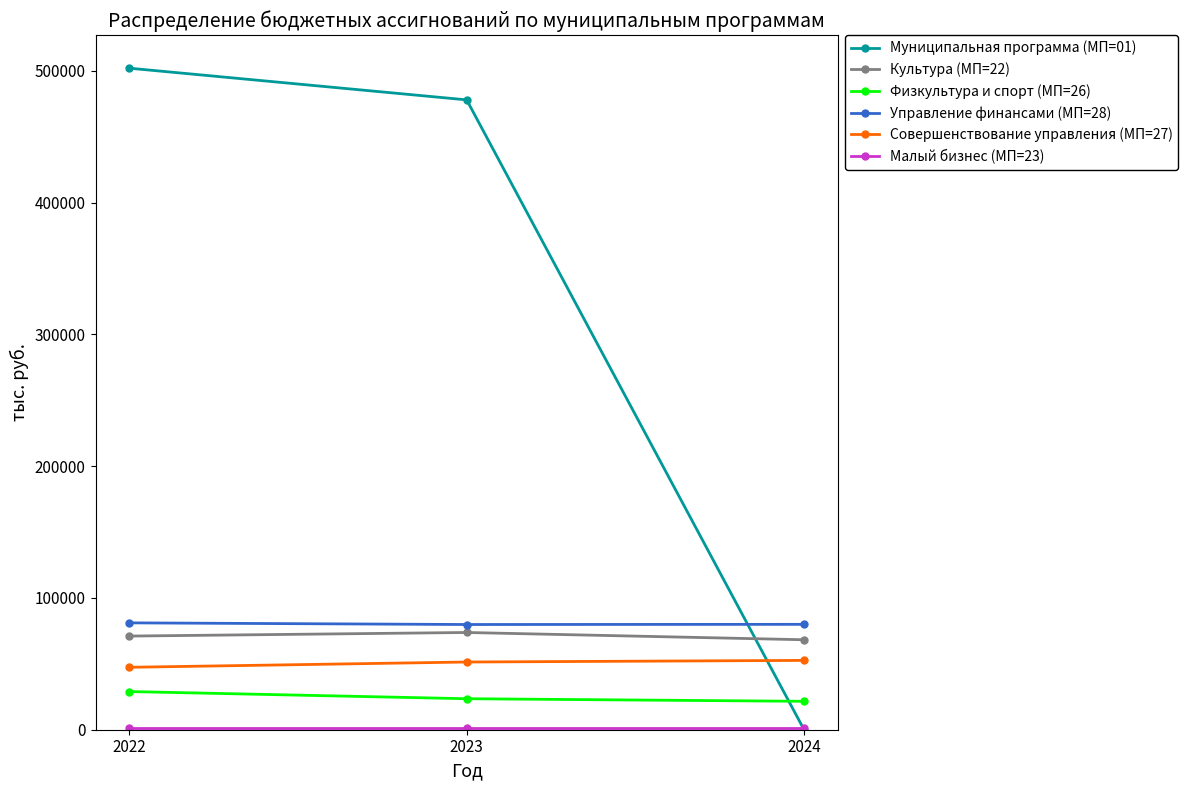

Which series has the largest total across all categories?

Муниципальная программа (МП=01)